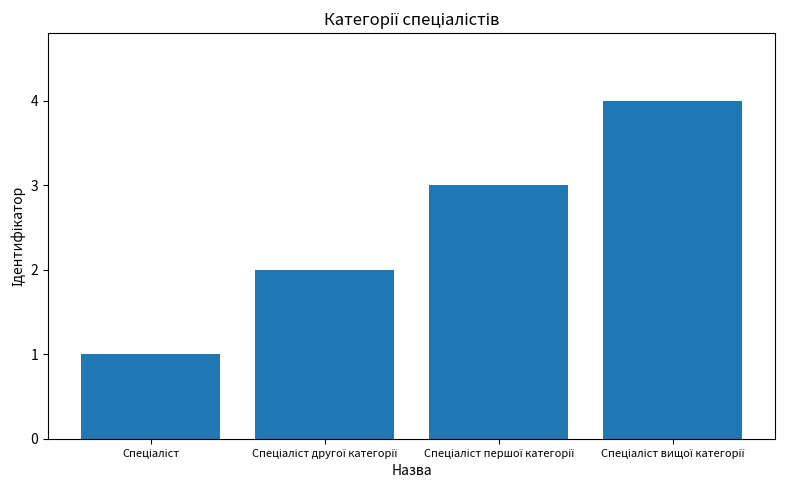

How many values are between 2 and 4?

3